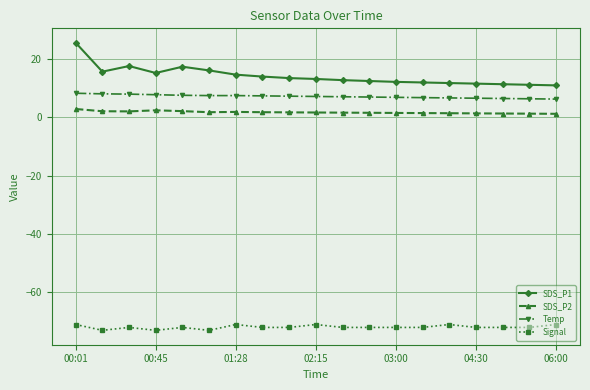

What is the value of the SDS_P1 point at the 1st from the left?

25.6